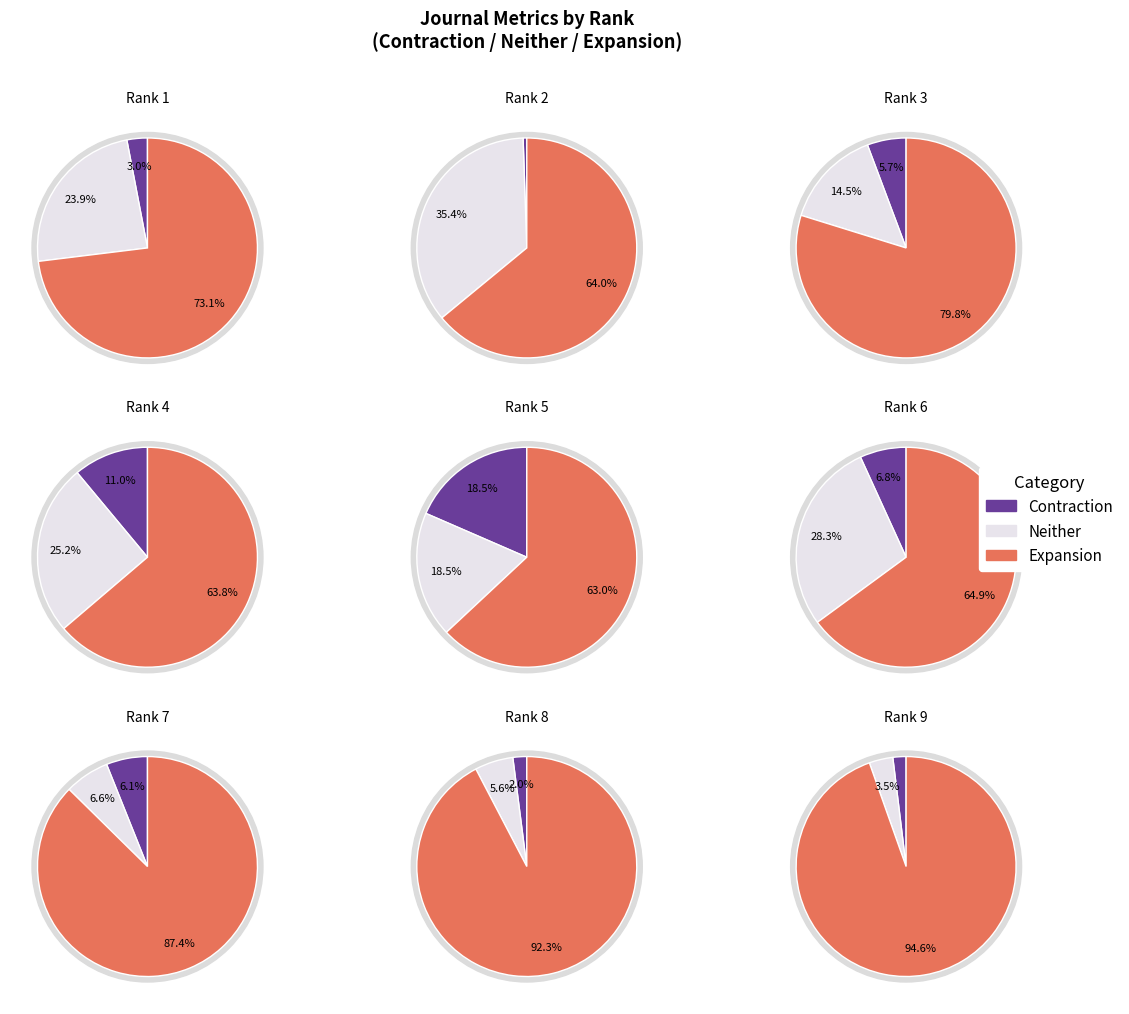

Which series has the widest spread of values?

Expansion